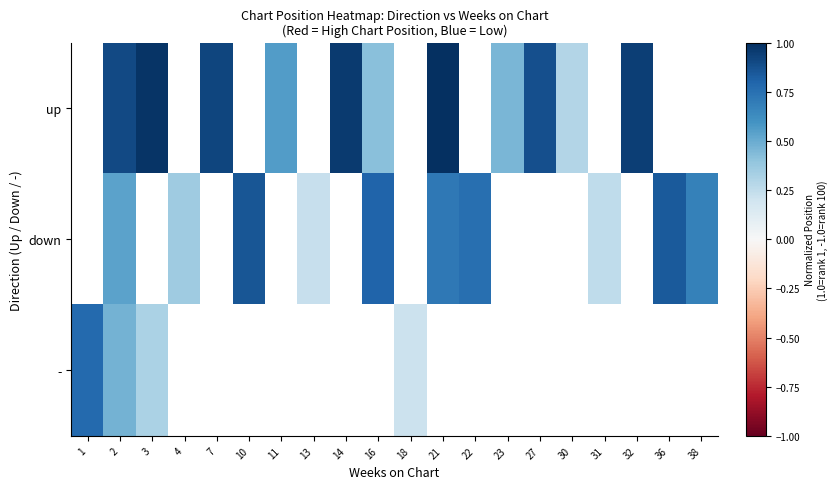

At 18, list the series in order from smallest to largest.

up, down, -